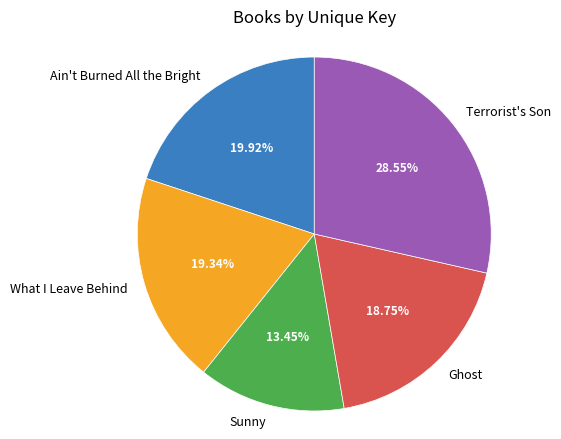

Is there any slice that represents more than half of the pie?

No